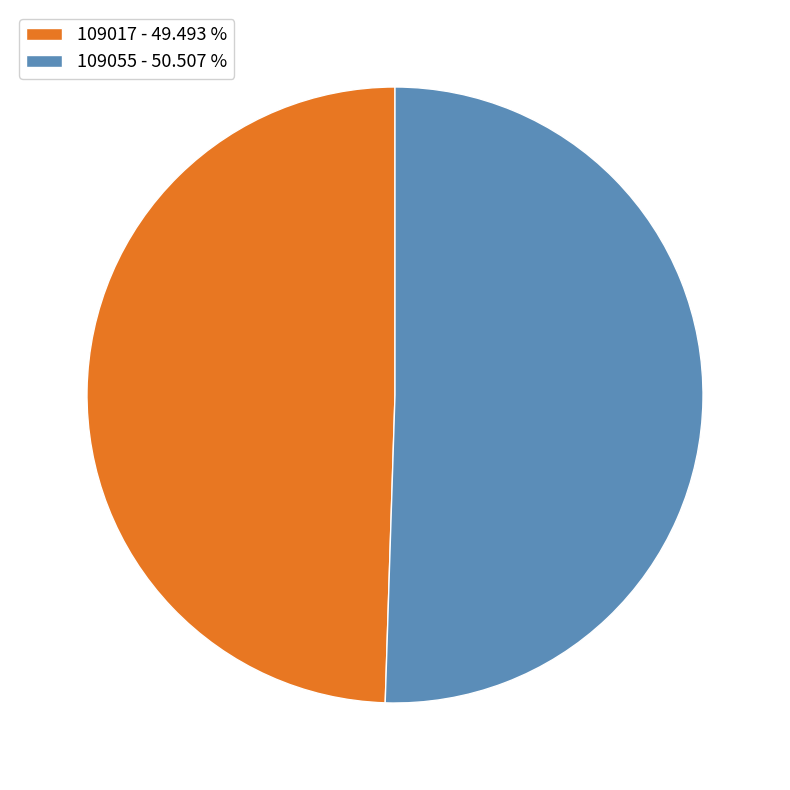

Is 109017 the majority of the pie?

No